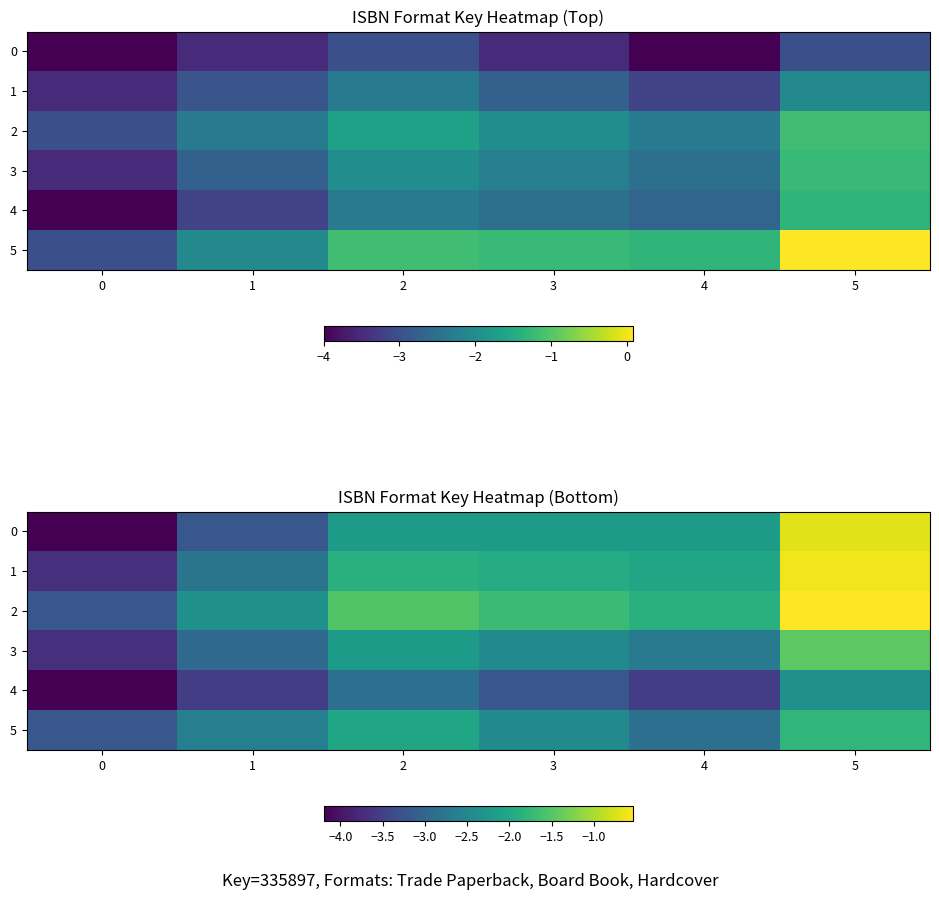

At which label is 4 closest to -3?

2